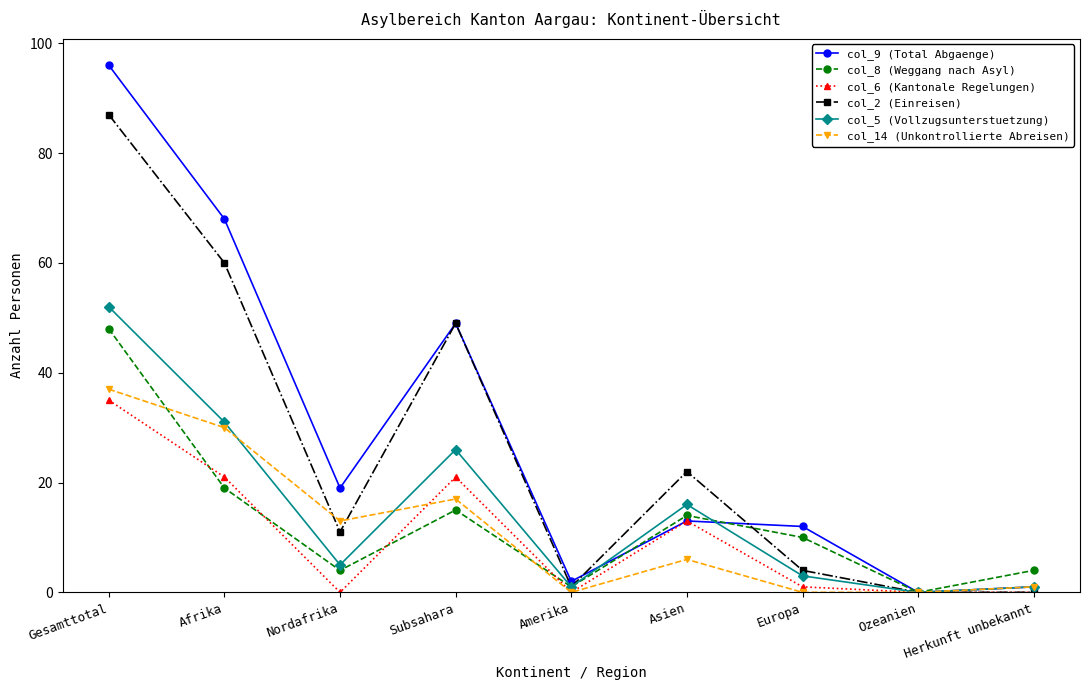

Does the chart display data point markers on the line(s)?

Yes